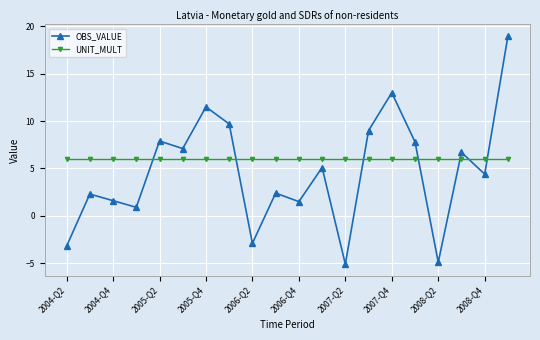

Which series has the largest total across all categories?

UNIT_MULT